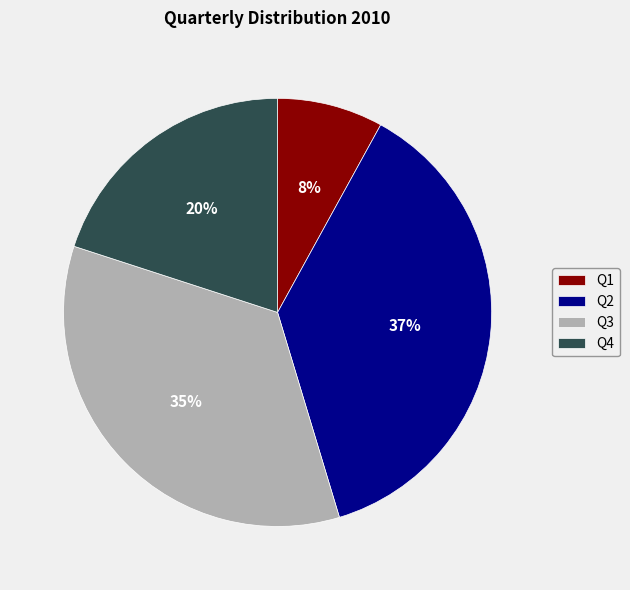

Is there any slice that represents more than half of the pie?

No